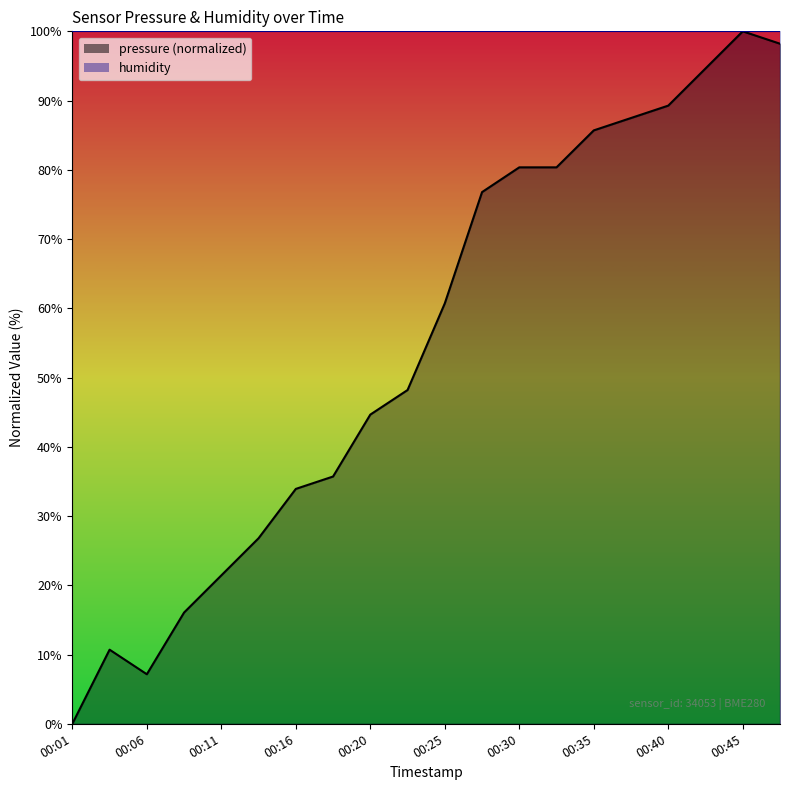

What is the greatest value displayed?

100.0